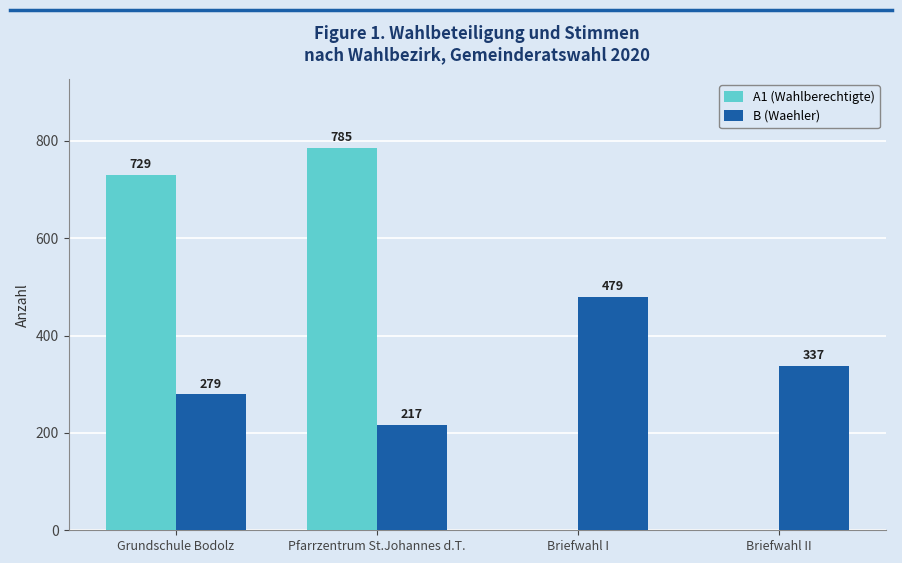

What is the approximate value of B (Waehler) at Briefwahl II, to the nearest 50?

350